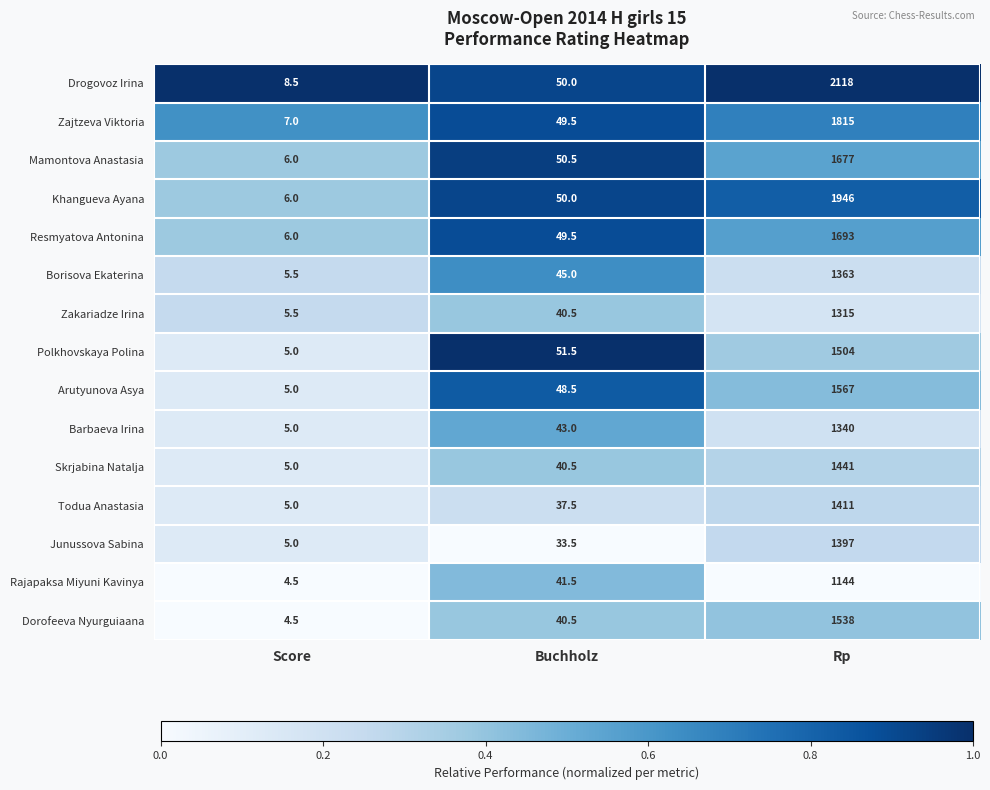

What is the maximum value for Polkhovskaya Polina?

1504.0